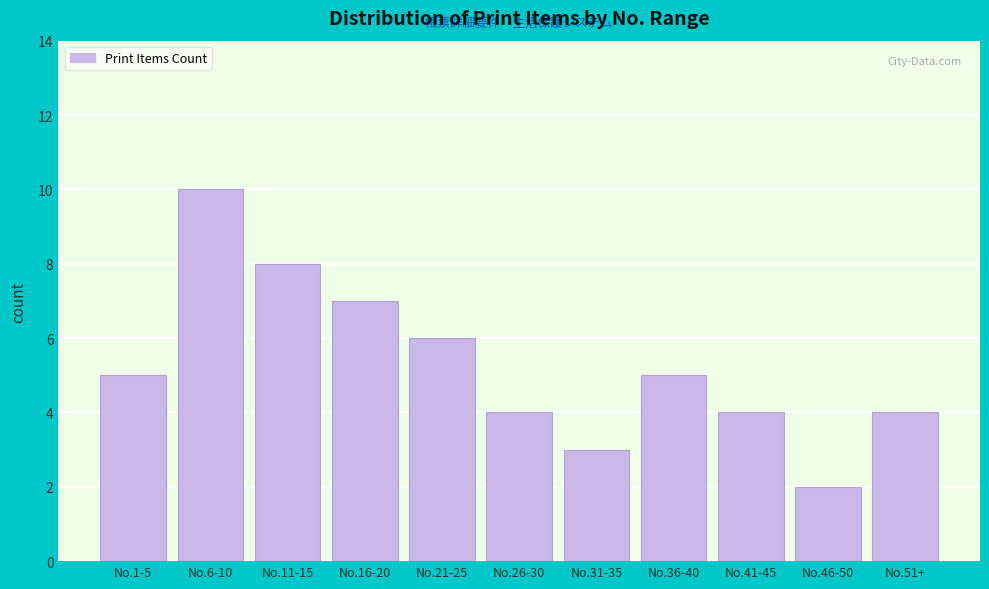

Reading left to right, transcribe all the data shown in this chart.

5	10	8	7	6	4	3	5	4	2	4